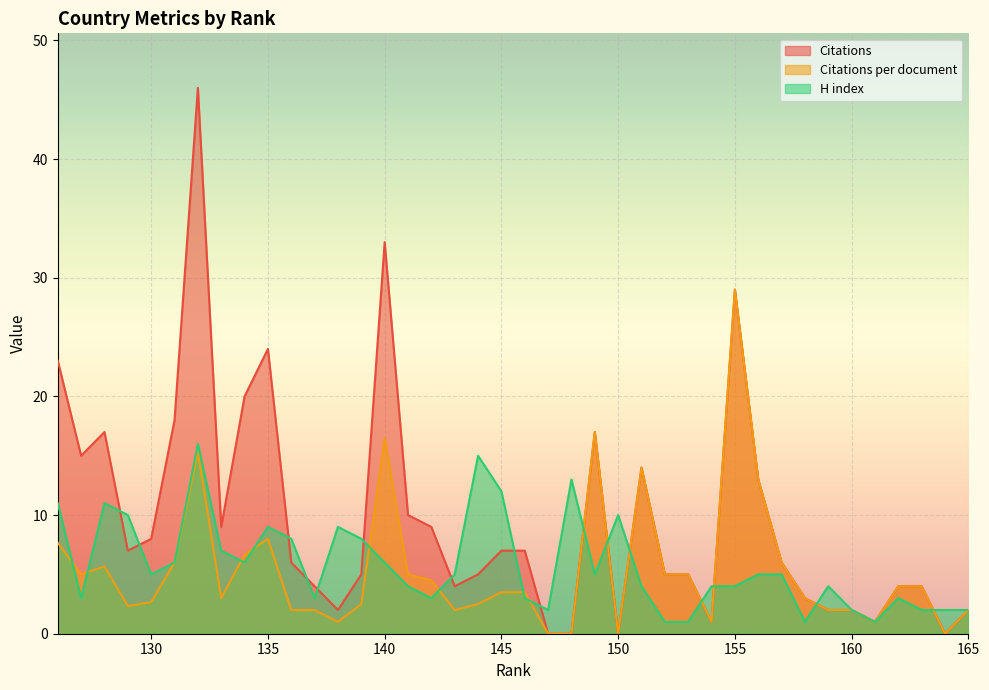

The Citations series shows 29.0 at 155. True or false?

True